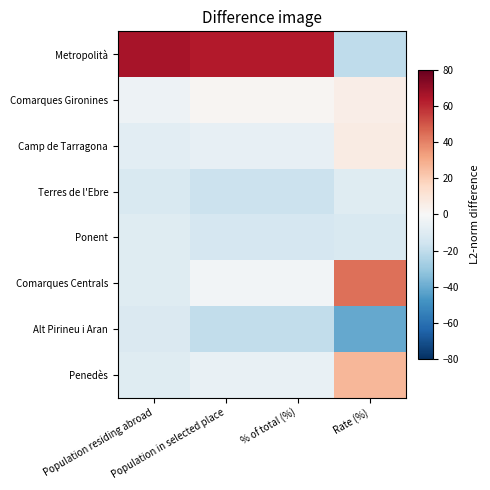

Reading left to right, what are all the values shown in this chart?

Metropolità: Population residing abroad=65.9	Population in selected place=63.7	% of total (%)=63.7	Rate (%)=-20.3
Comarques Gironines: Population residing abroad=-4.2	Population in selected place=1.5	% of total (%)=1.5	Rate (%)=5.4
Camp de Tarragona: Population residing abroad=-8.3	Population in selected place=-6.8	% of total (%)=-6.8	Rate (%)=6.7
Terres de l'Ebre: Population residing abroad=-12.5	Population in selected place=-17.1	% of total (%)=-17.1	Rate (%)=-9.5
Ponent: Population residing abroad=-9.9	Population in selected place=-13.7	% of total (%)=-13.7	Rate (%)=-12.0
Comarques Centrals: Population residing abroad=-9.6	Population in selected place=-2.0	% of total (%)=-2.0	Rate (%)=43.9
Alt Pirineu i Aran: Population residing abroad=-11.7	Population in selected place=-19.4	% of total (%)=-19.4	Rate (%)=-40.7
Penedès: Population residing abroad=-9.7	Population in selected place=-6.1	% of total (%)=-6.1	Rate (%)=26.4